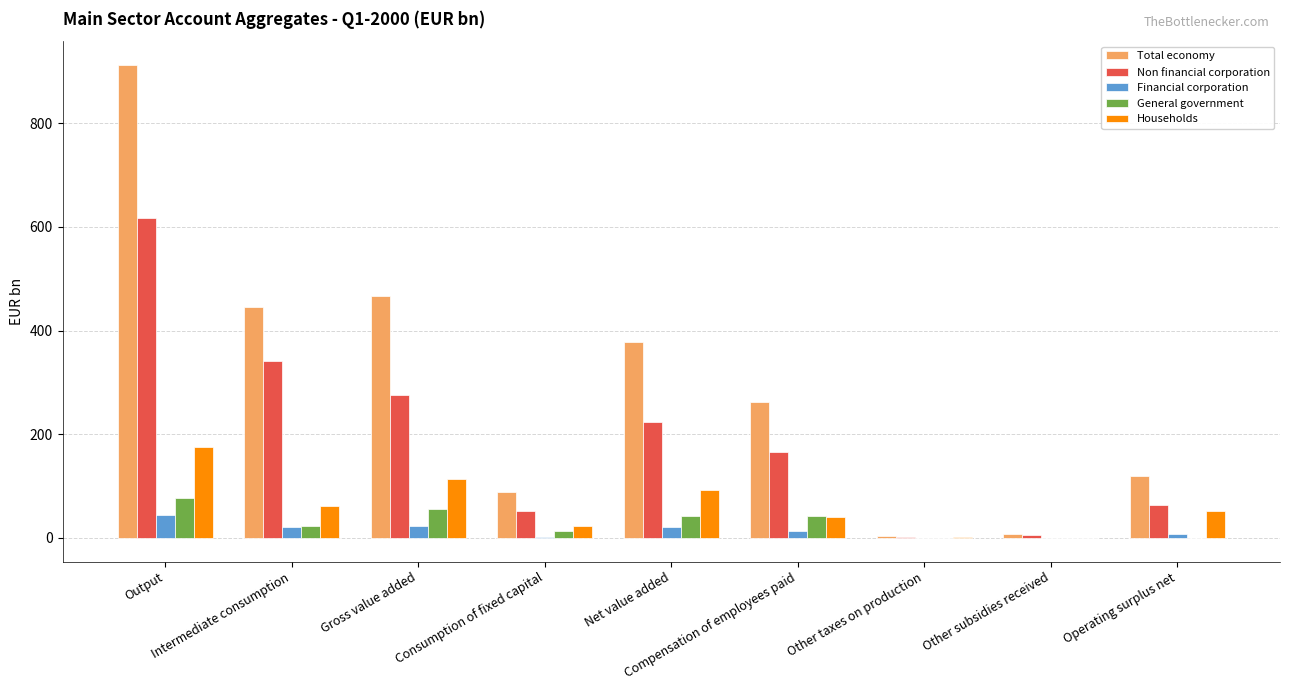

Is the value of General government at Operating surplus net greater than the value of Financial corporation at Output?

No